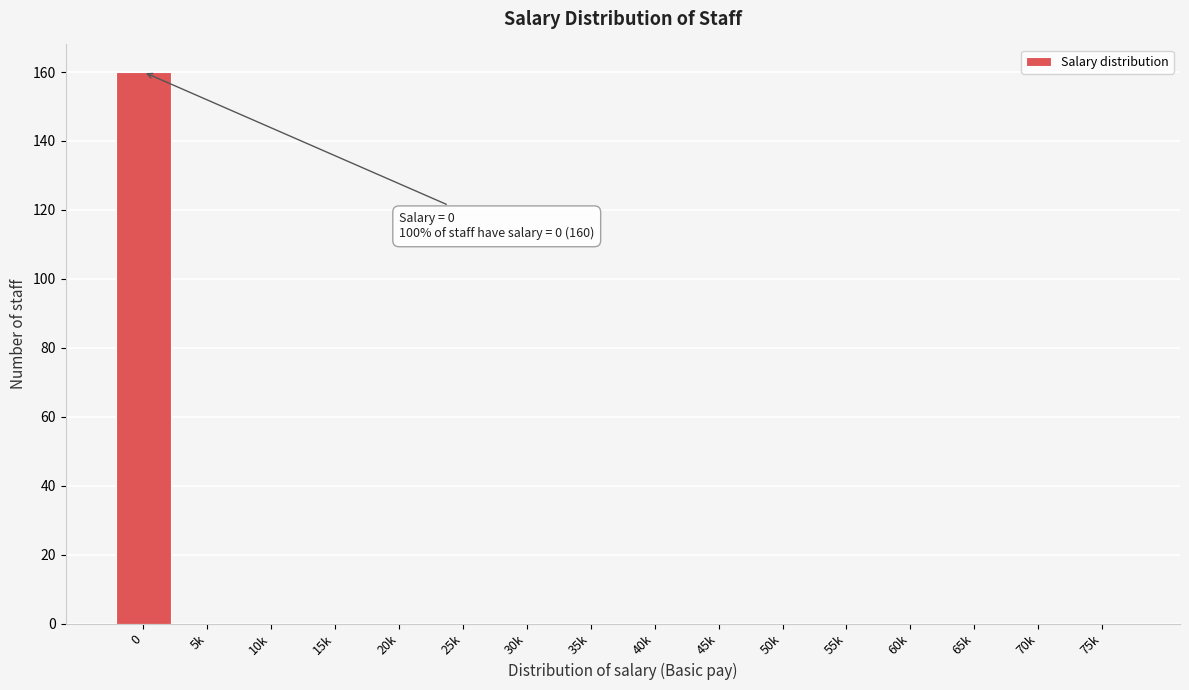

Reading left to right, list all the values displayed in this chart.

0=160	5k=0	10k=0	15k=0	20k=0	25k=0	30k=0	35k=0	40k=0	45k=0	50k=0	55k=0	60k=0	65k=0	70k=0	75k=0